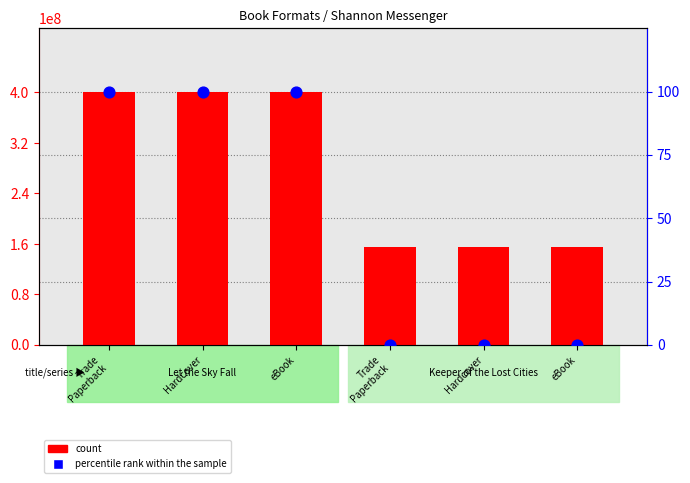

Which series has the widest spread of Y values?

count